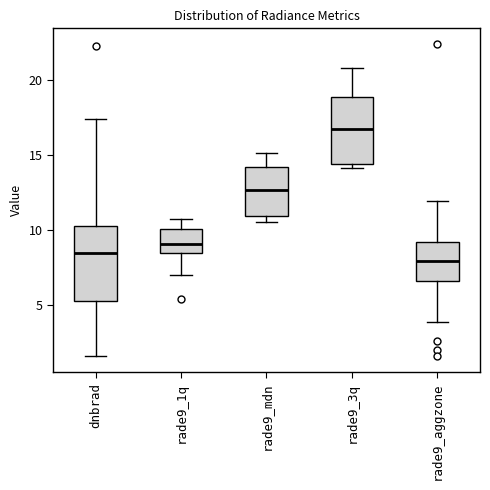

Reading left to right, transcribe this box plot: for each box, give where its median line is, the range the box spans, and where its two whiskers end, as read against the y-axis. The values are not printed on the chart, so give them approximately, as read against the axis.

dnbrad: median 8.5, box 5.5 to 10.0, whiskers 1.5 to 17.5
rade9_1q: median 9.0, box 8.5 to 10.0, whiskers 7.0 to 11.0
rade9_mdn: median 12.5, box 11.0 to 14.0, whiskers 10.5 to 15.0
rade9_3q: median 16.5, box 14.5 to 19.0, whiskers 14.0 to 21.0
rade9_aggzone: median 8.0, box 6.5 to 9.0, whiskers 4.0 to 12.0